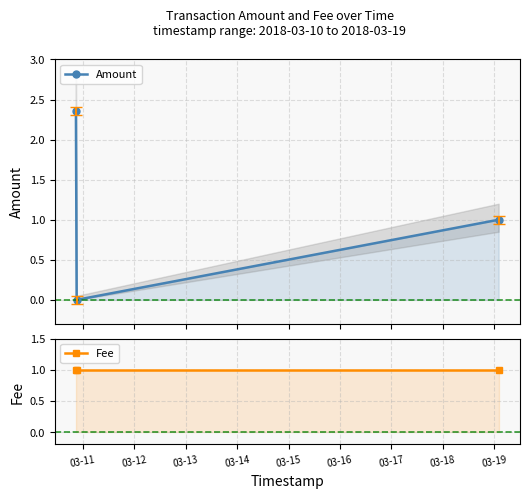

What is the sum of all Fee values?

3.0